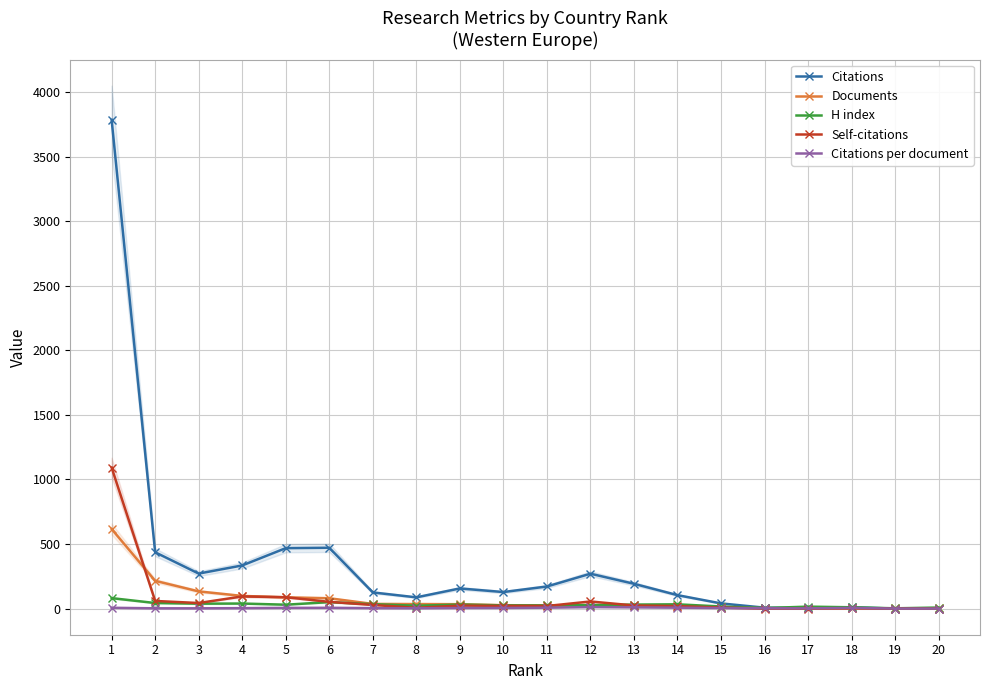

How many data points in Documents are less than 26?

10